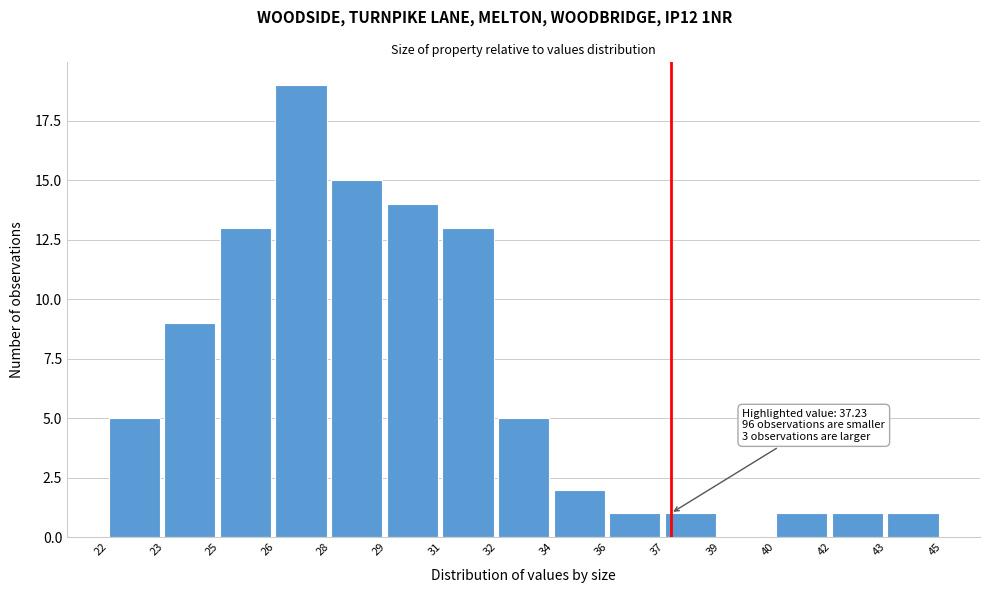

Reading left to right, extract all data points from this chart.

22=5	23=9	25=13	26=19	28=15	29=14	31=13	32=5	34=2	36=1	37=1	39=0	40=1	42=1	43=1